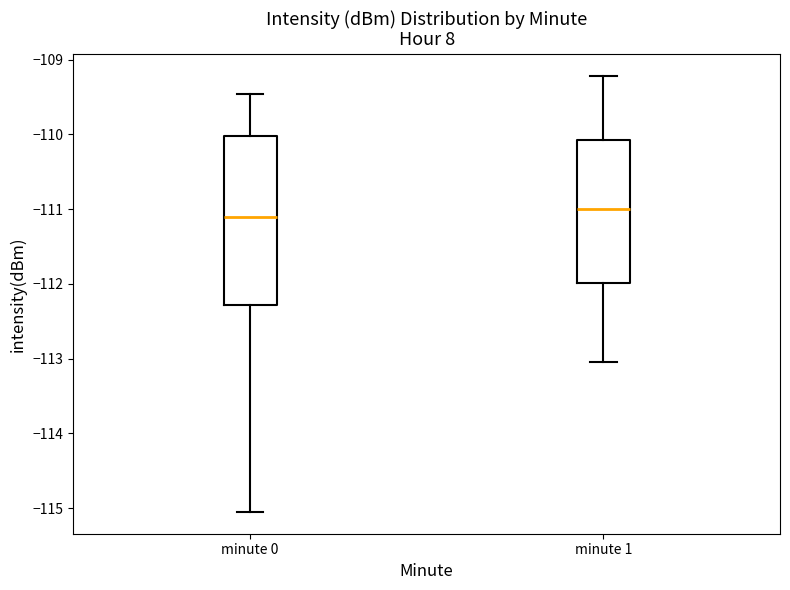

Reading left to right, transcribe this box plot: for each box, give where its median line is, the range the box spans, and where its two whiskers end, as read against the y-axis. The values are not printed on the chart, so give them approximately, as read against the axis.

minute 0: median -111.1, box -112.3 to -110.0, whiskers -115.0 to -109.5
minute 1: median -111.0, box -112.0 to -110.1, whiskers -113.0 to -109.2